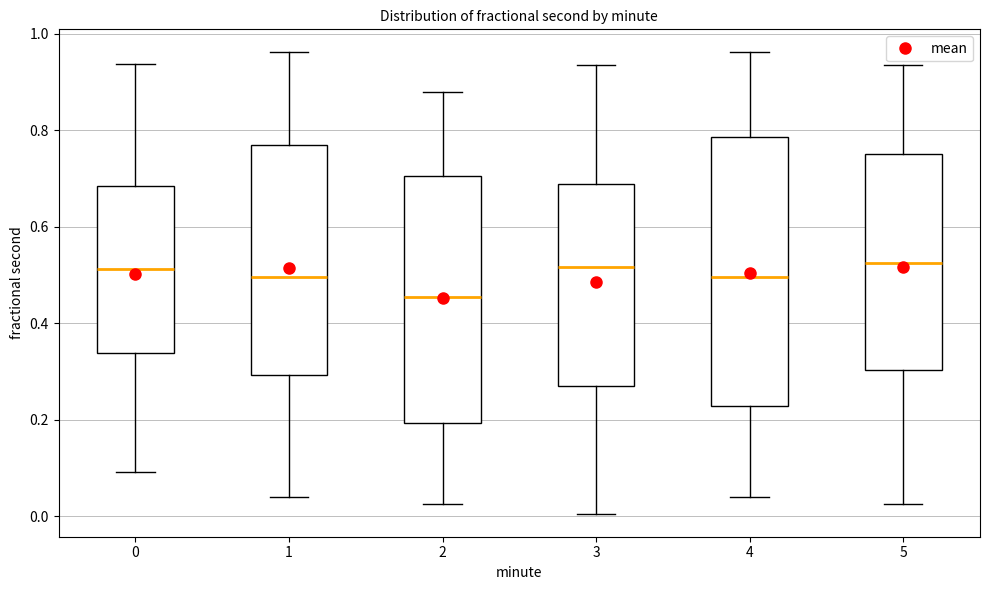

Where is the upper edge of the box at x = 2 on the y-axis? The values are not printed on the chart, so give them approximately, as read against the axis.

0.70